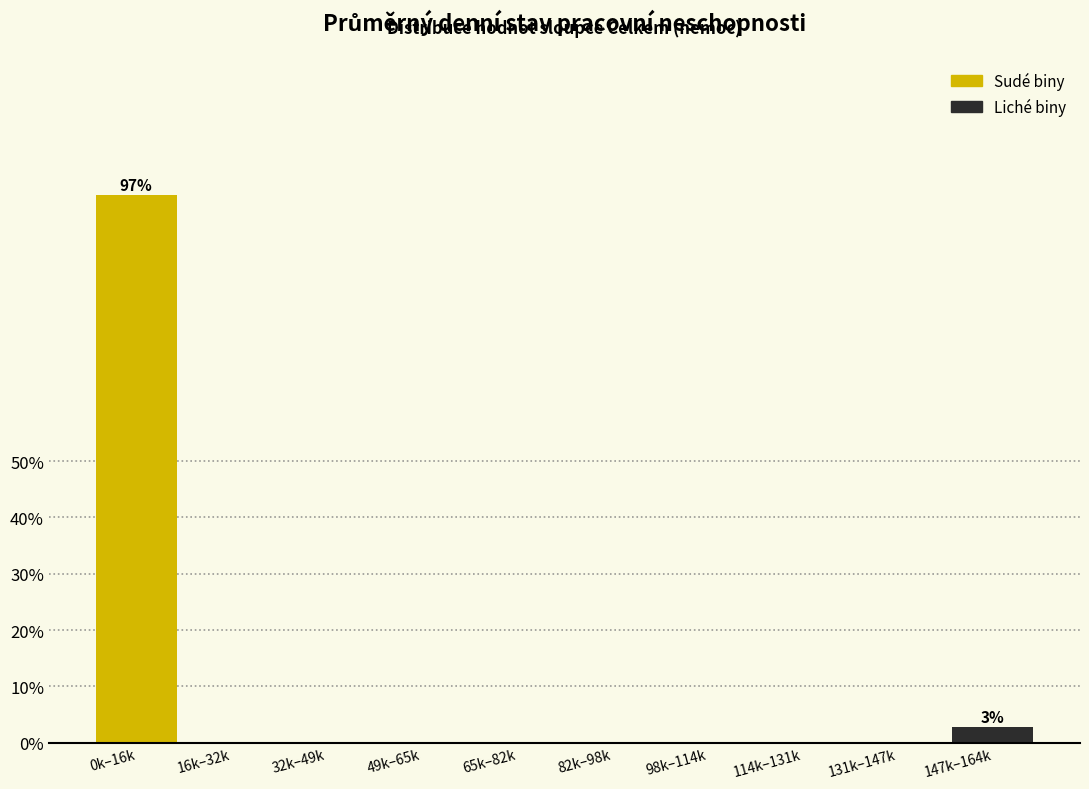

Reading left to right, what are all the values shown in this chart?

0k–16k=97.2	16k–32k=0.0	32k–49k=0.0	49k–65k=0.0	65k–82k=0.0	82k–98k=0.0	98k–114k=0.0	114k–131k=0.0	131k–147k=0.0	147k–164k=2.8